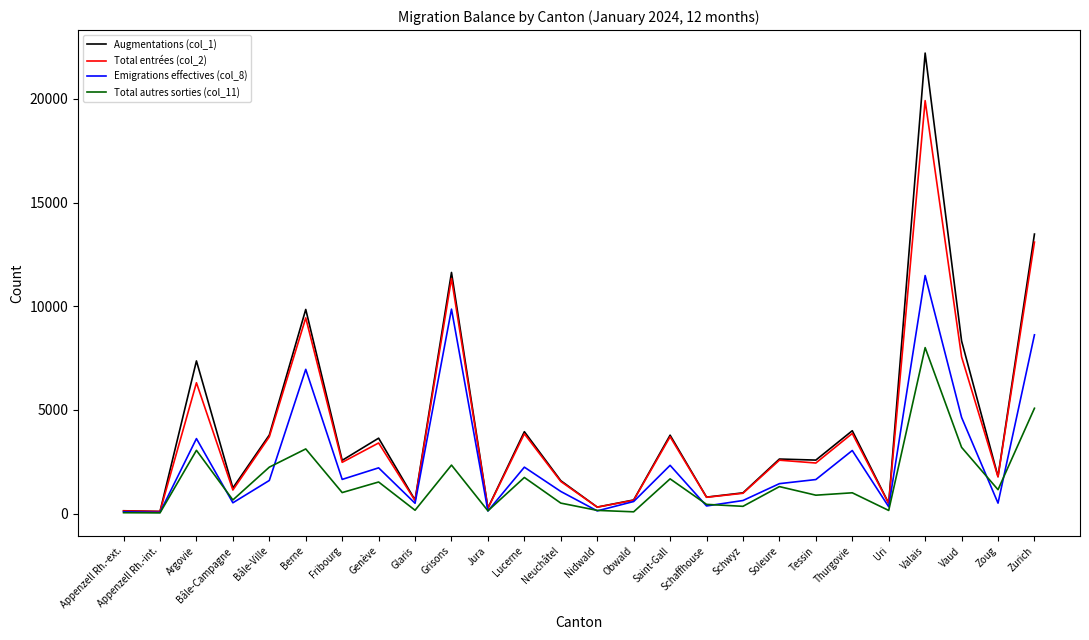

What is the difference between the maximum and minimum values in the Augmentations (col_1) series?

22102